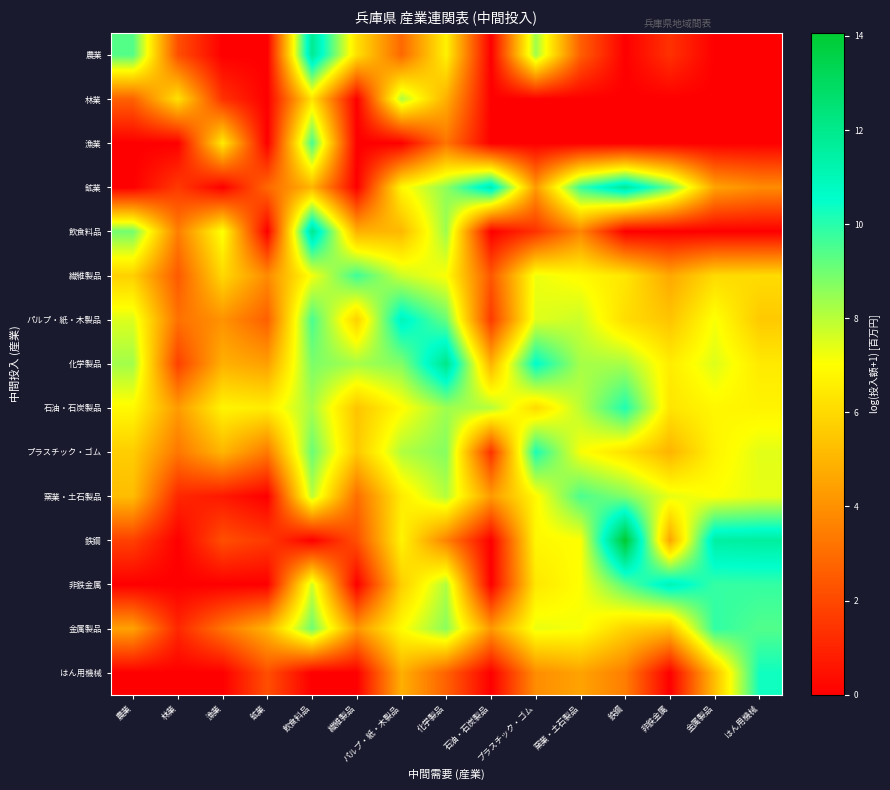

What is the total value across all series at プラスチック・ゴム?

86.9